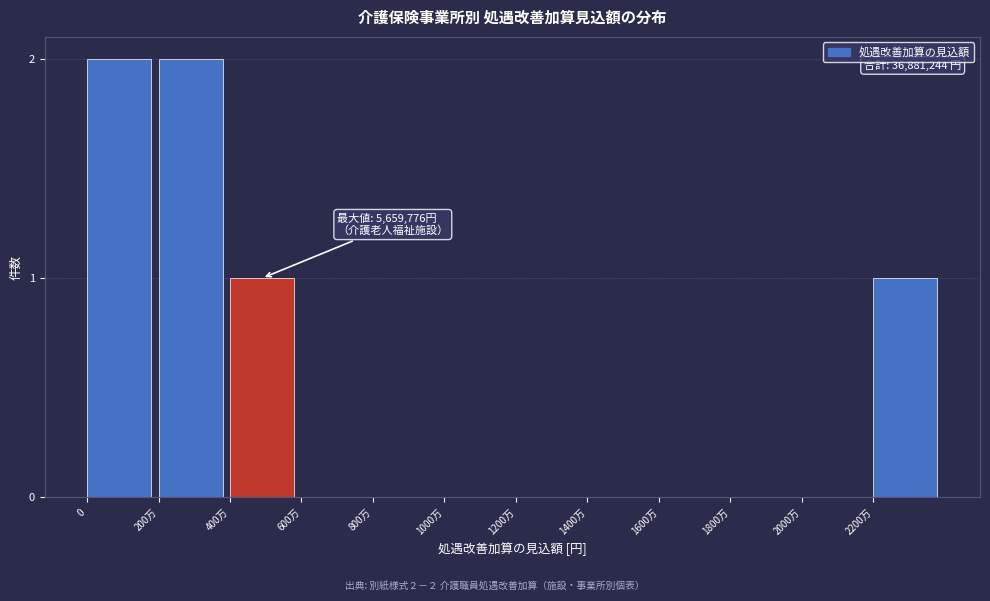

Reading left to right, transcribe all the data shown in this chart.

0=2	200万=2	400万=1	600万=0	800万=0	1000万=0	1200万=0	1400万=0	1600万=0	1800万=0	2000万=0	2200万=1